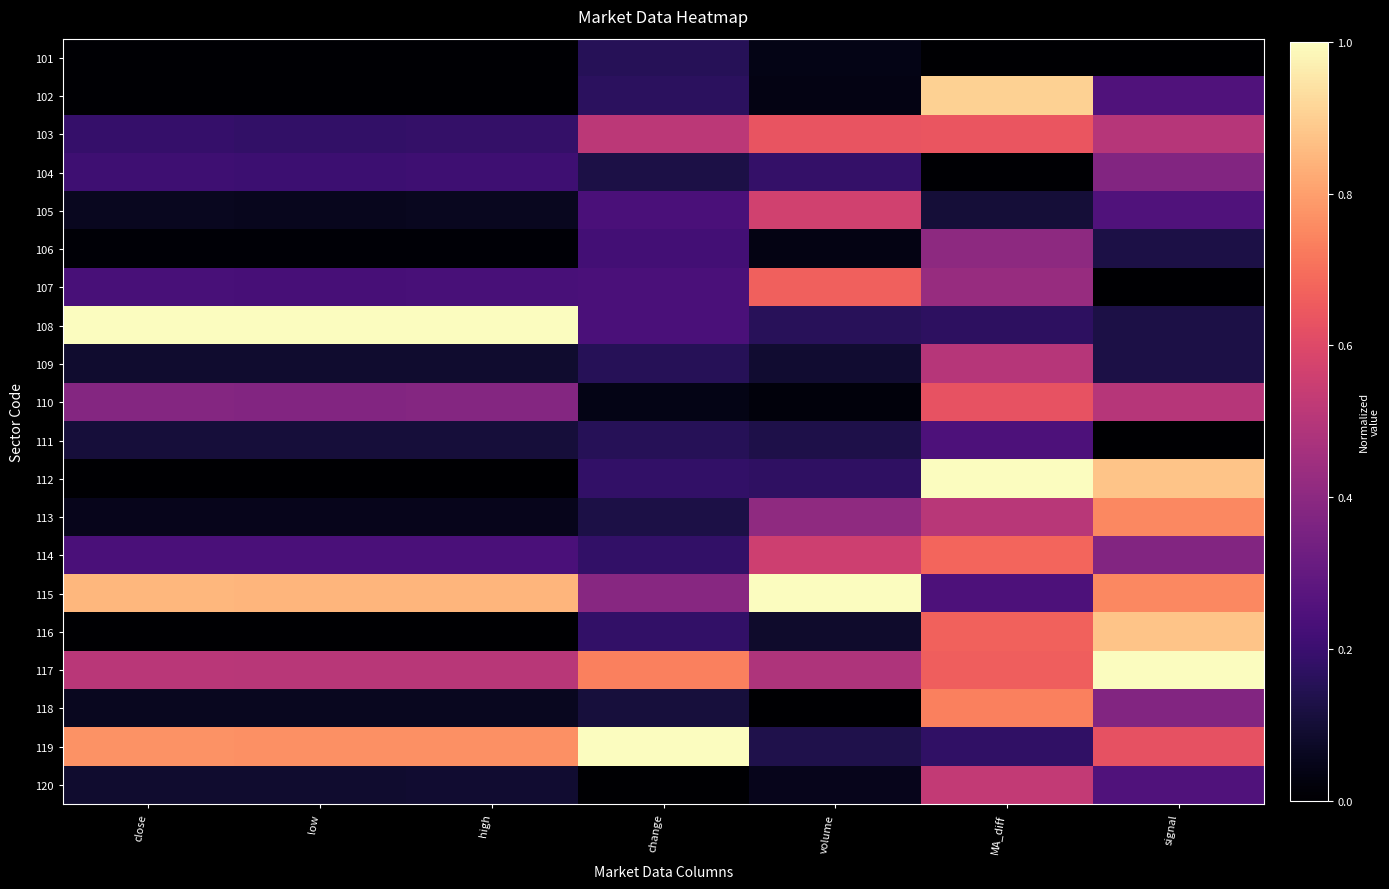

Which has a higher value, MA_diff or high?

high